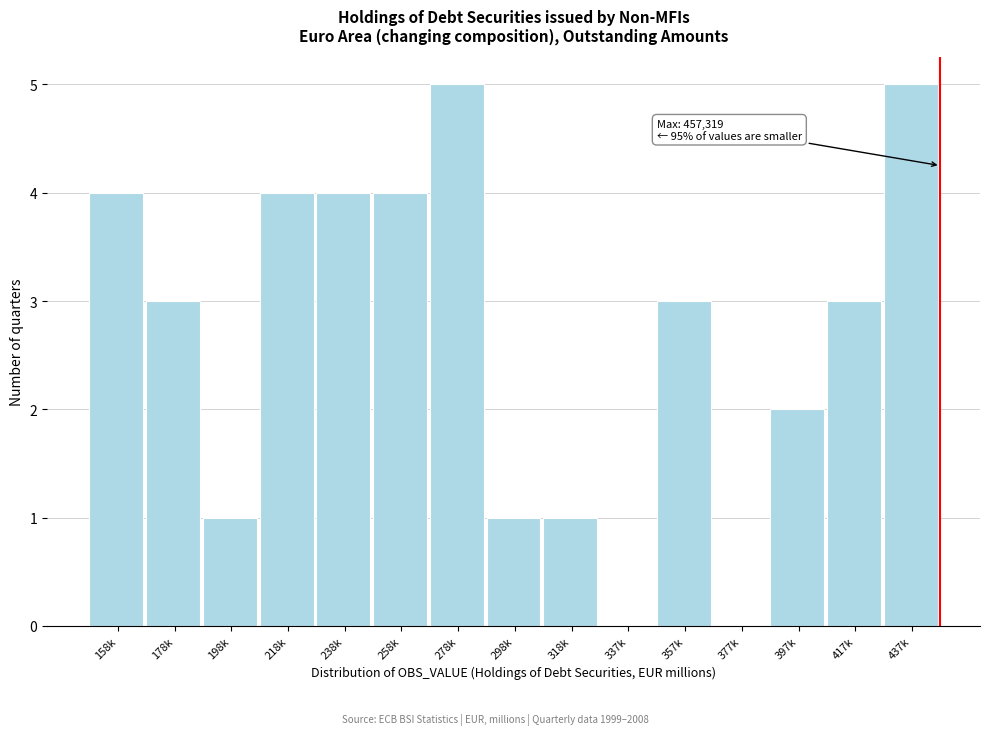

Reading right to left, transcribe all the data shown in this chart.

437k=5	417k=3	397k=2	377k=0	357k=3	337k=0	318k=1	298k=1	278k=5	258k=4	238k=4	218k=4	198k=1	178k=3	158k=4